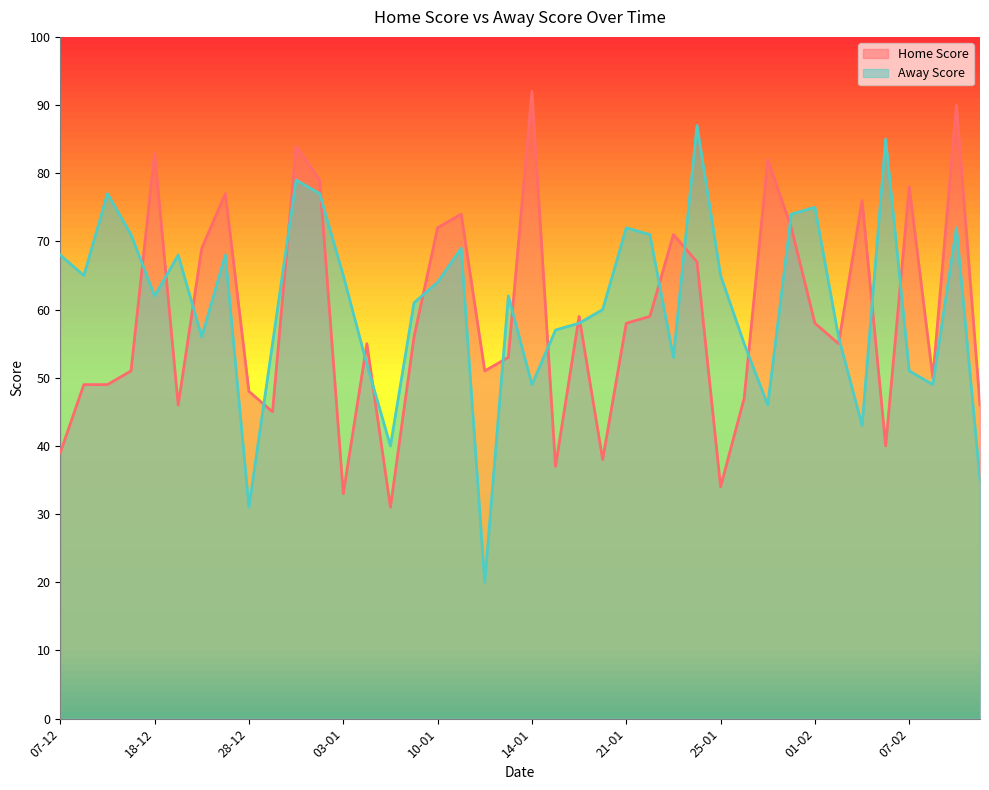

Which label corresponds to the largest value in the chart?

14-01